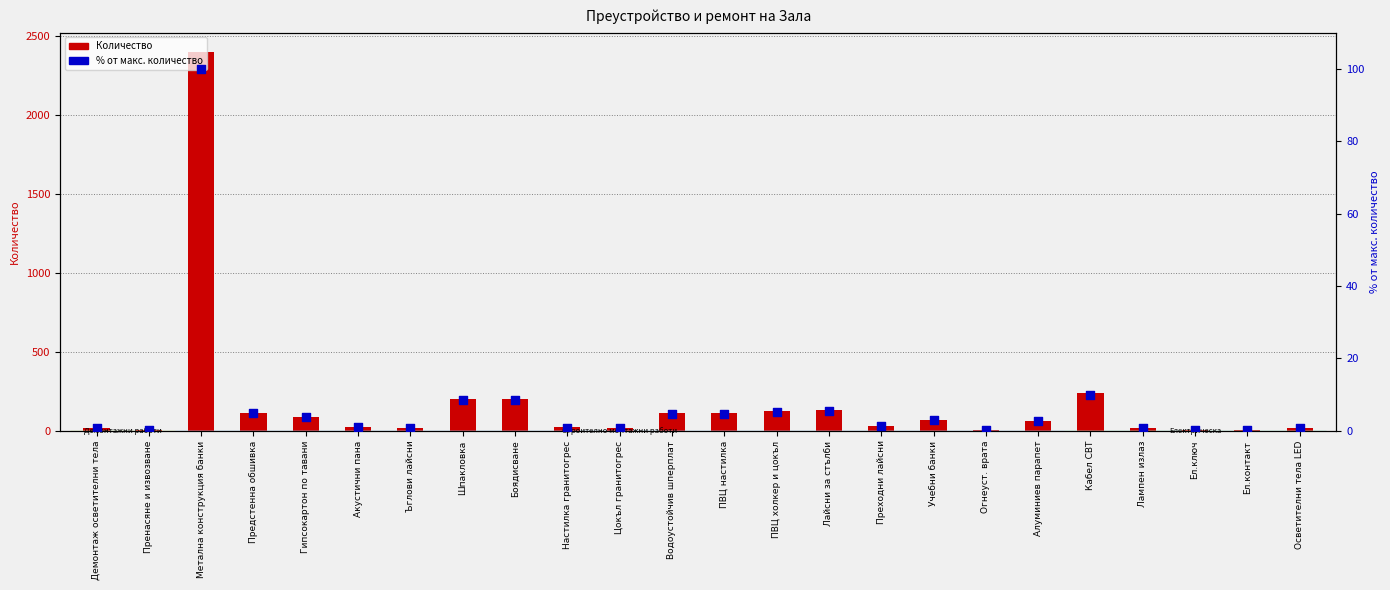

Which series reaches the minimum Y coordinate?

% от макс. количество